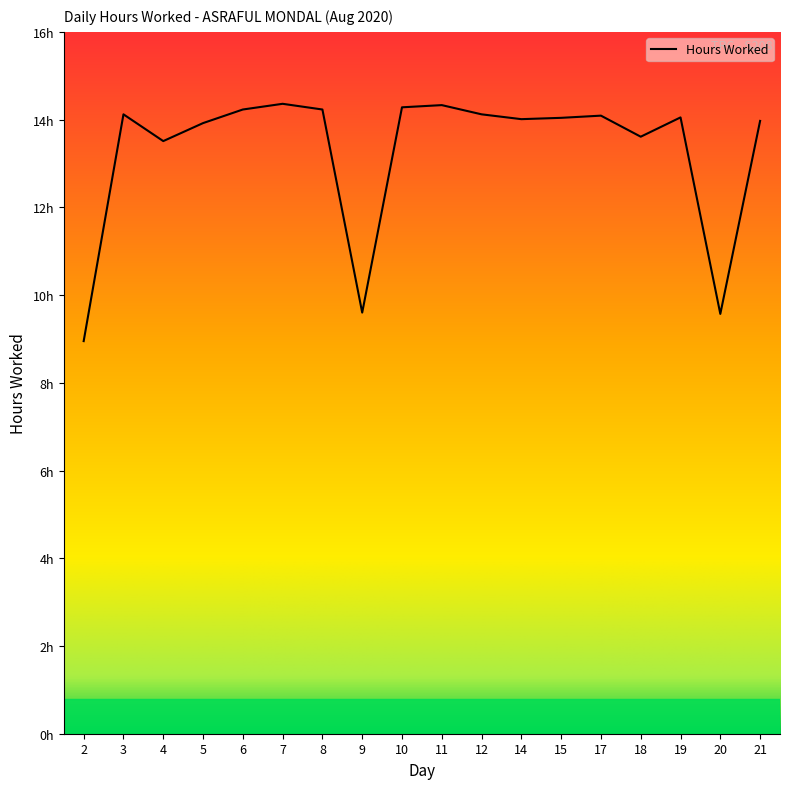

Does the chart have visible grid lines?

No